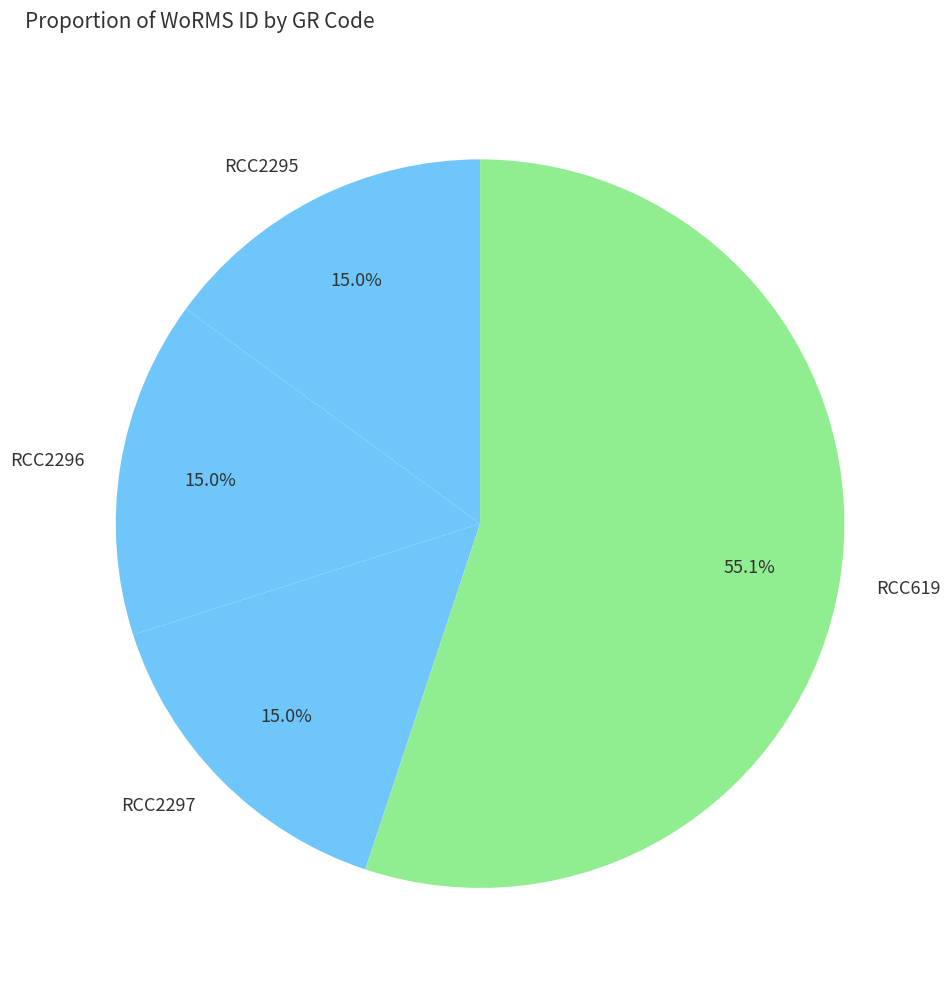

What portion of the pie excludes RCC2297?

85.0%